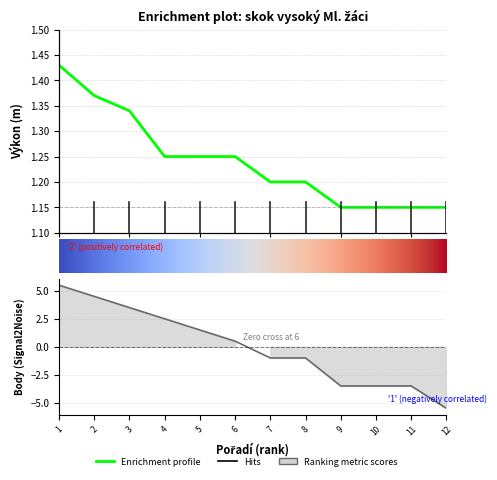

Which series has the largest total across all categories?

Výkon